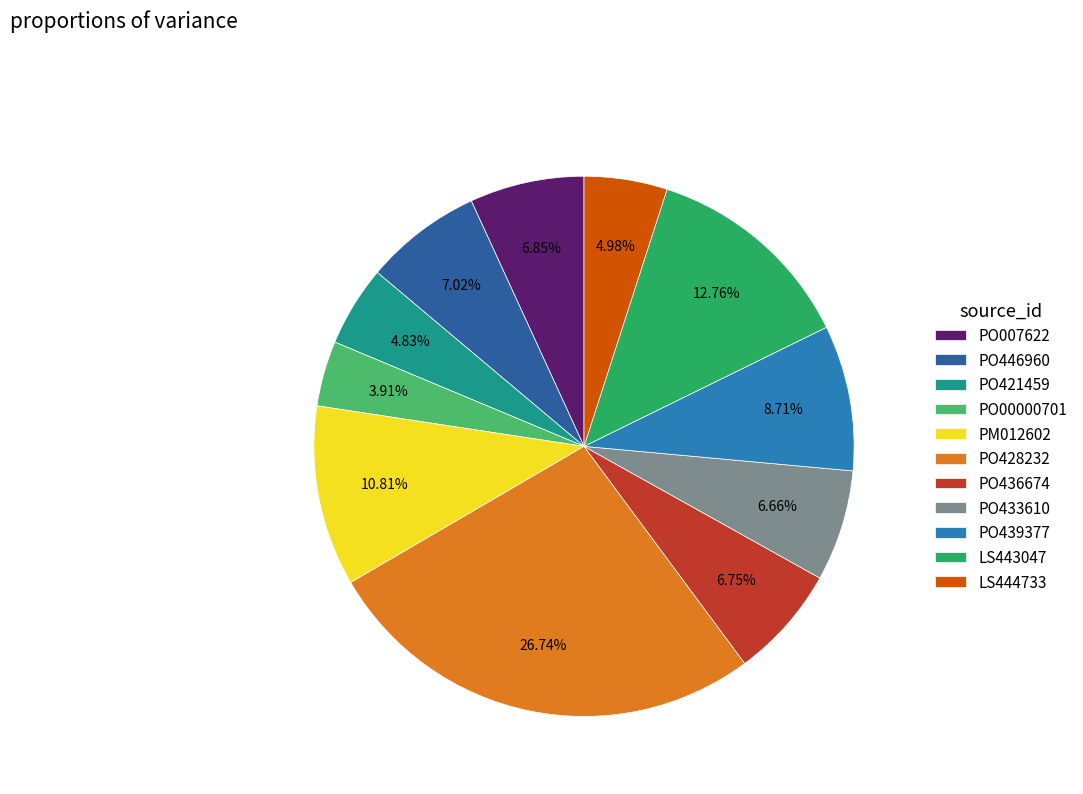

How many slices are in this pie chart?

11